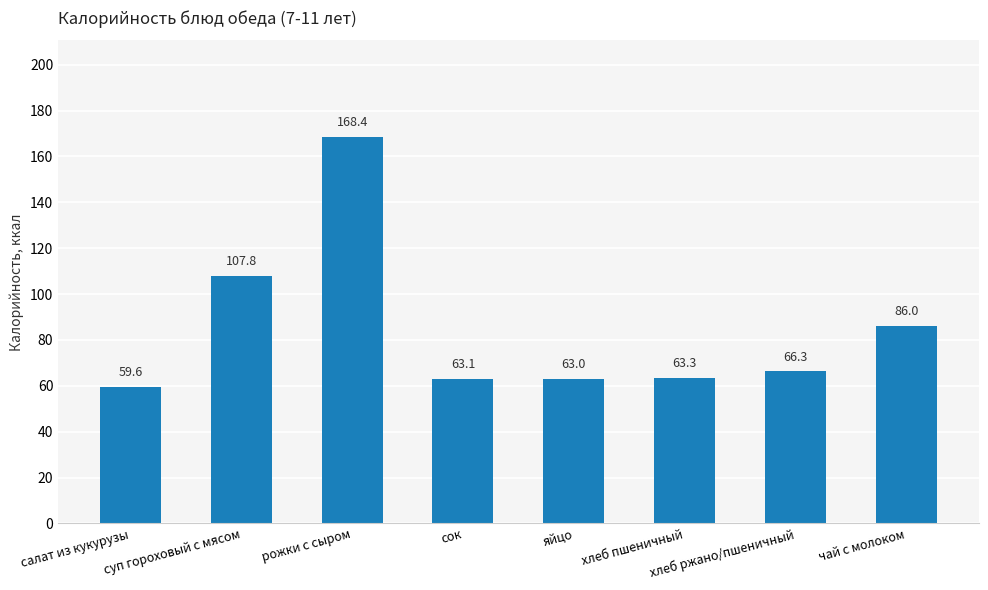

What is the label of the 3rd bar from the left?

рожки с сыром